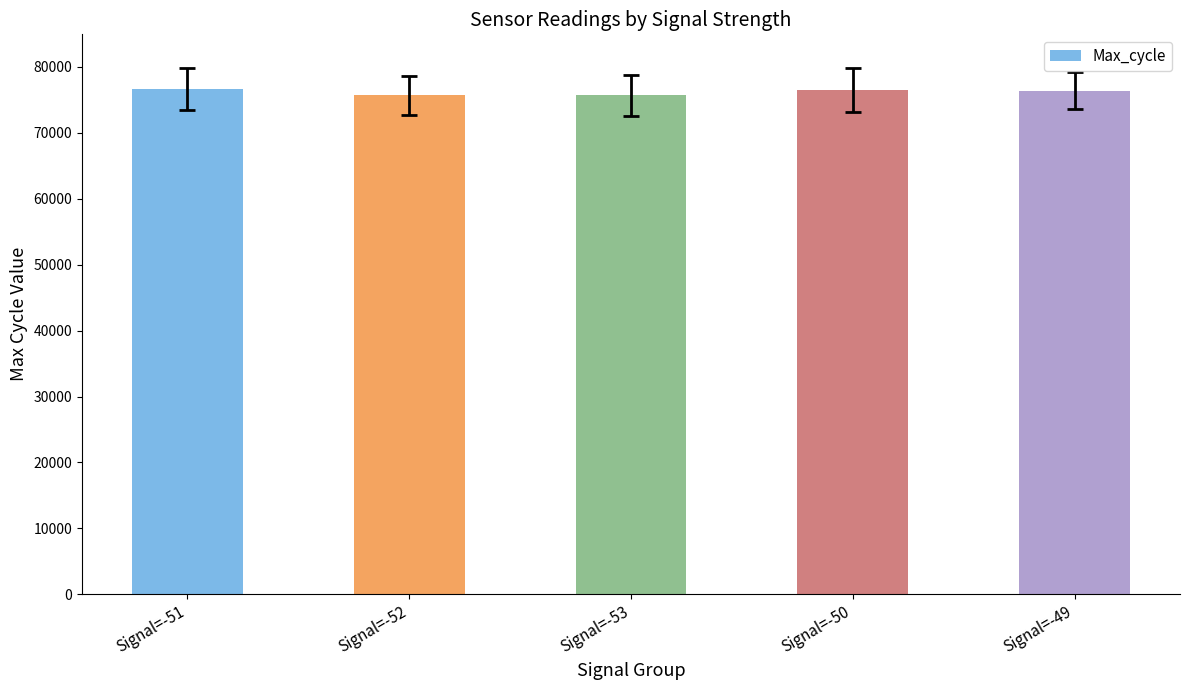

What value does the data have at Signal=-49?

76373